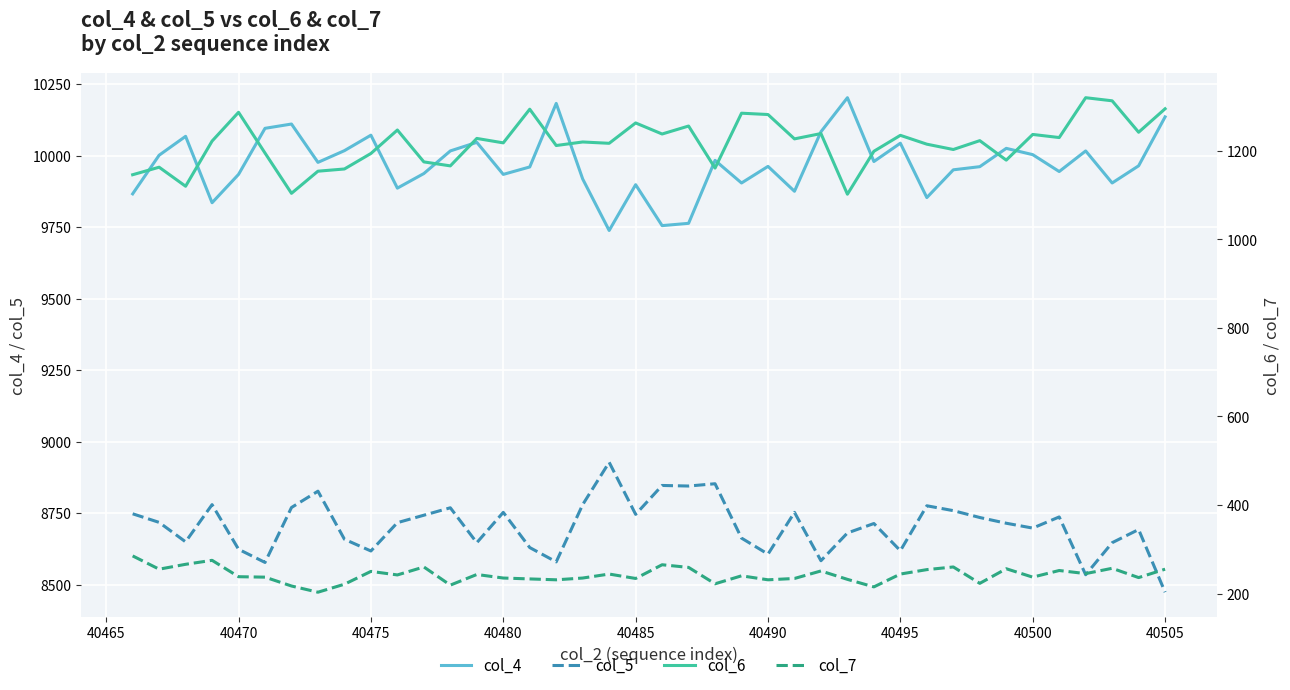

Does the chart display data point markers on the line(s)?

No